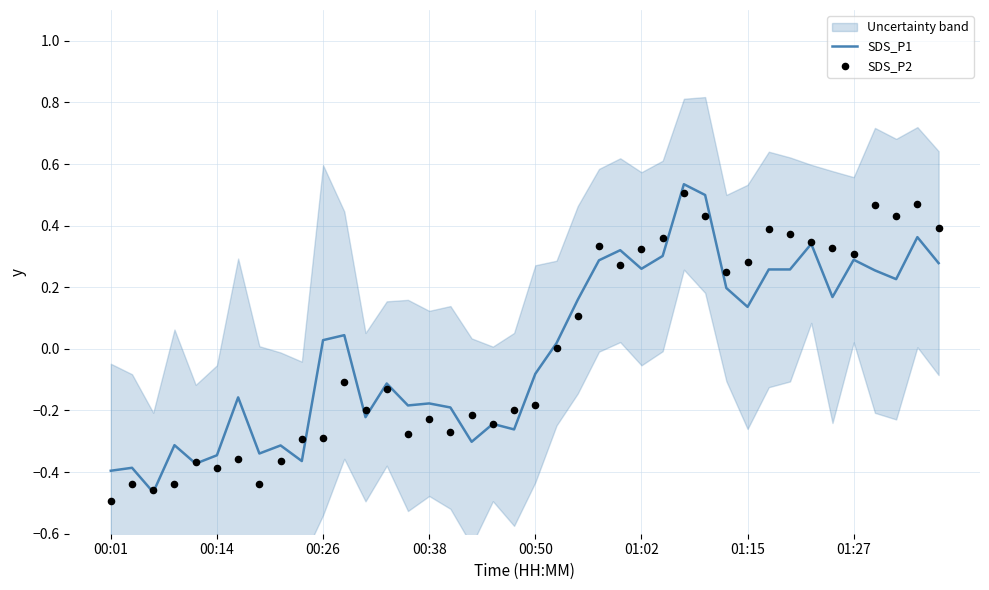

Which series has the widest spread of Y values?

SDS_P1